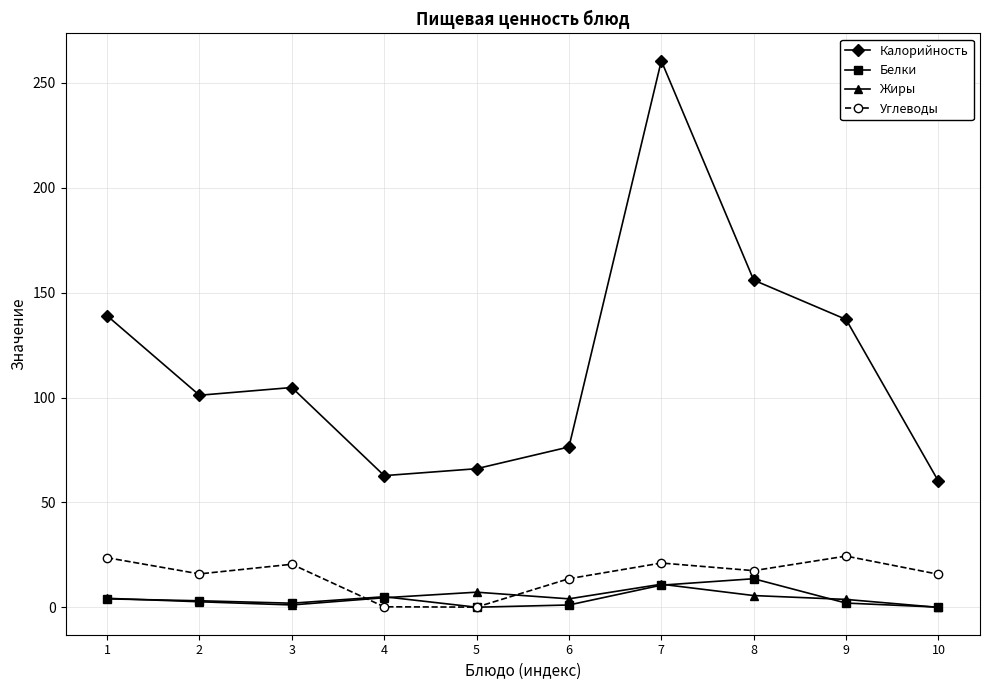

True or false: Калорийность has a value of 30.7 at 10.

False